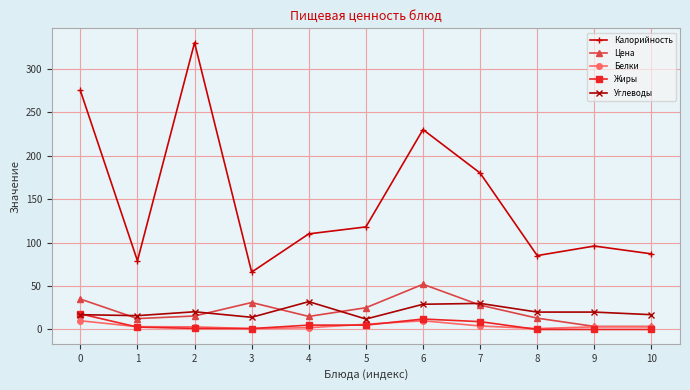

True or false: Углеводы has more than 1 points higher than both neighbors.

True